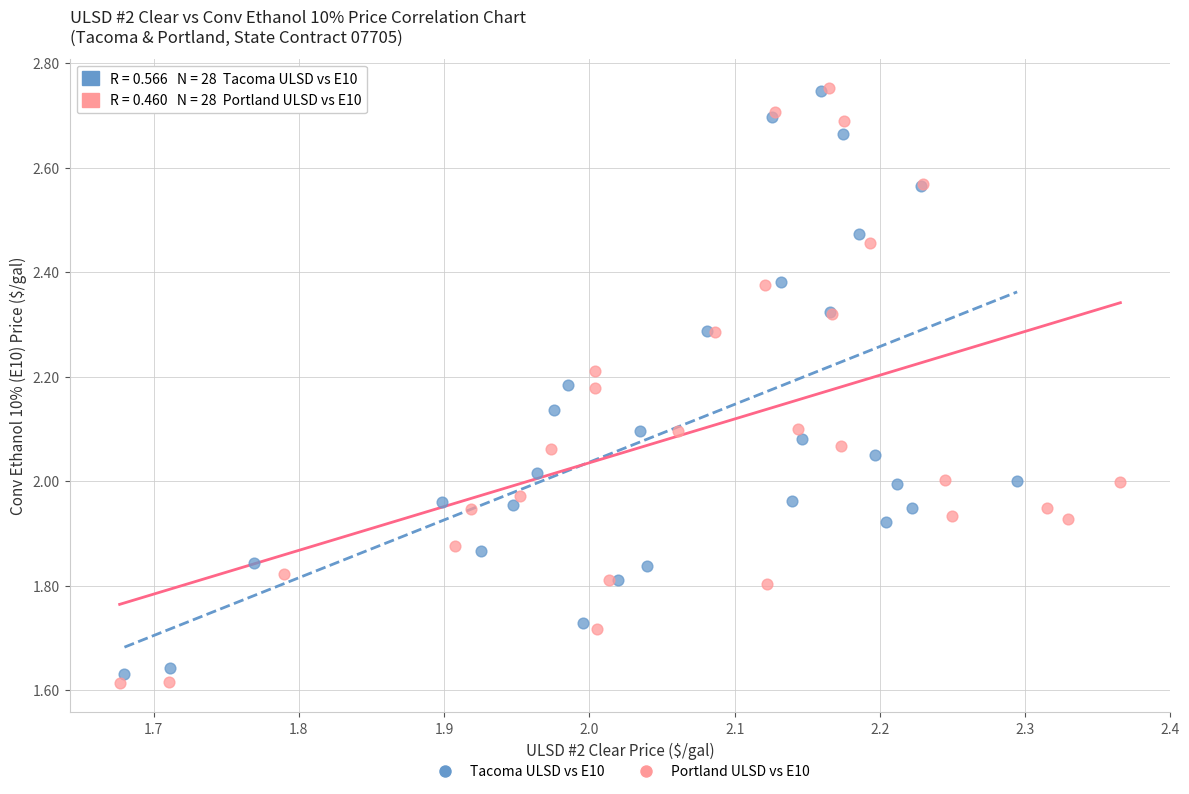

Which series has the widest spread of Y values?

Portland ULSD vs E10